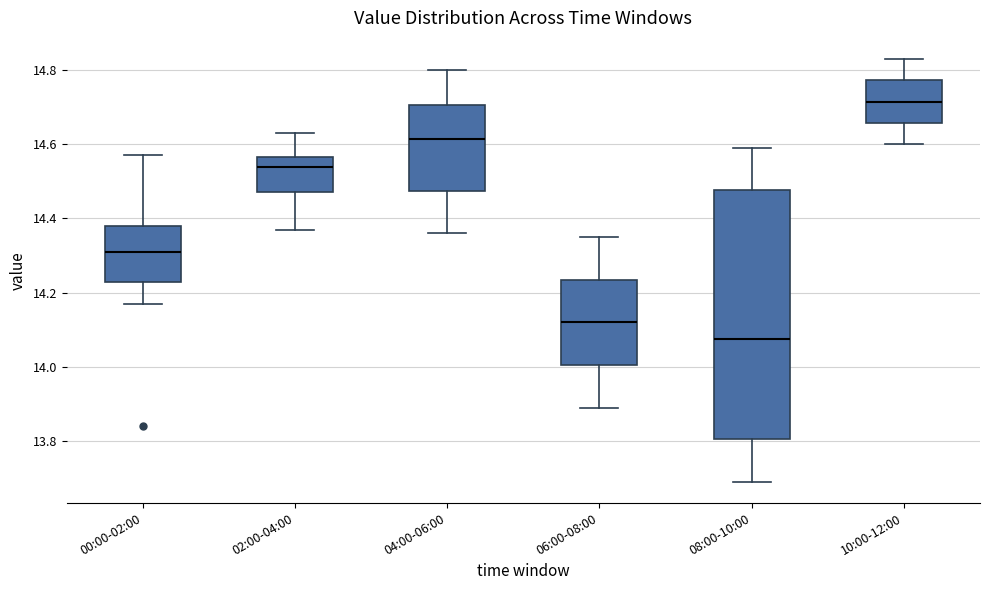

Reading left to right, transcribe this box plot: for each box, give where its median line is, the range the box spans, and where its two whiskers end, as read against the y-axis. The values are not printed on the chart, so give them approximately, as read against the axis.

00:00-02:00: median 14.32, box 14.24 to 14.38, whiskers 14.18 to 14.58
02:00-04:00: median 14.54, box 14.48 to 14.56, whiskers 14.38 to 14.64
04:00-06:00: median 14.62, box 14.48 to 14.70, whiskers 14.36 to 14.80
06:00-08:00: median 14.12, box 14.00 to 14.24, whiskers 13.90 to 14.36
08:00-10:00: median 14.08, box 13.80 to 14.48, whiskers 13.70 to 14.60
10:00-12:00: median 14.72, box 14.66 to 14.78, whiskers 14.60 to 14.84